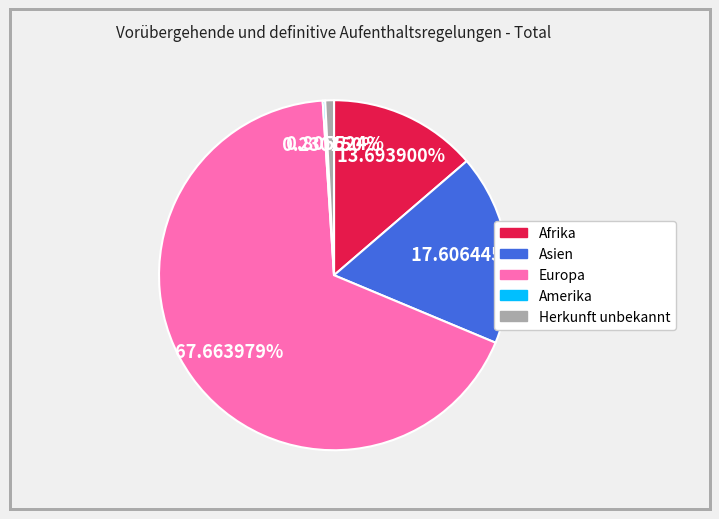

Is there any slice that represents more than half of the pie?

Yes